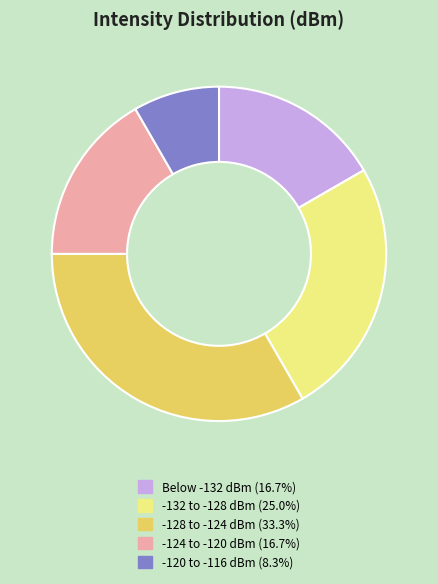

What is the ratio of the value at Below -132 dBm (16.7%) to the value at -128 to -124 dBm (33.3%)?

0.5